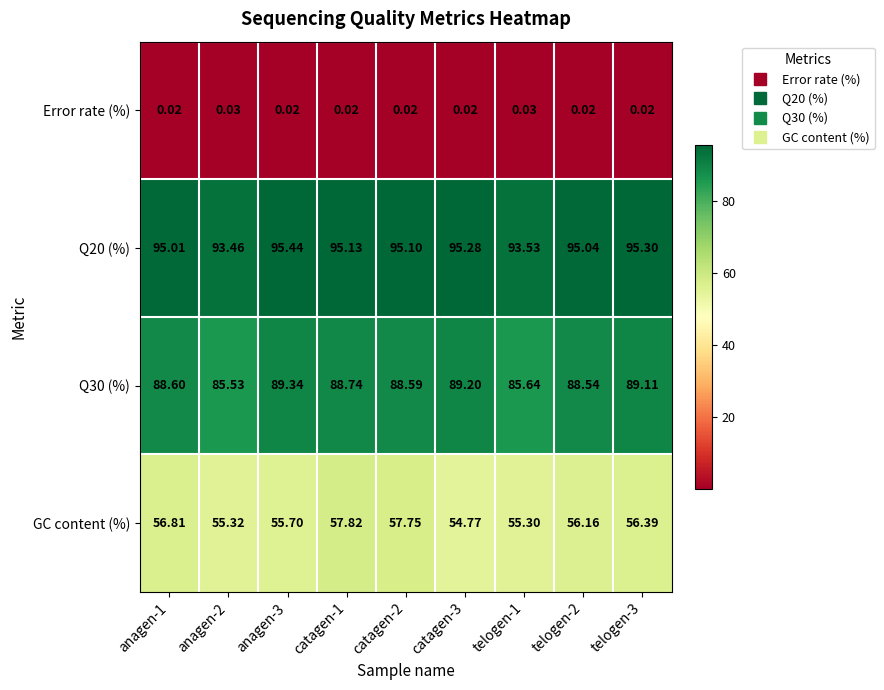

Between catagen-3 and telogen-3, which series saw the biggest shift?

GC content (%)